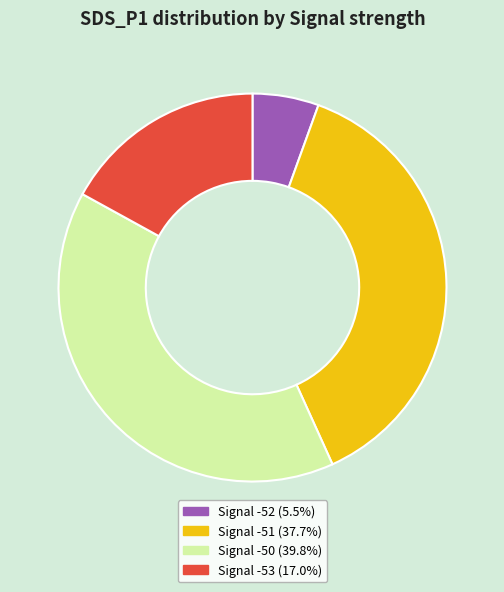

Is there any slice that represents more than half of the pie?

No